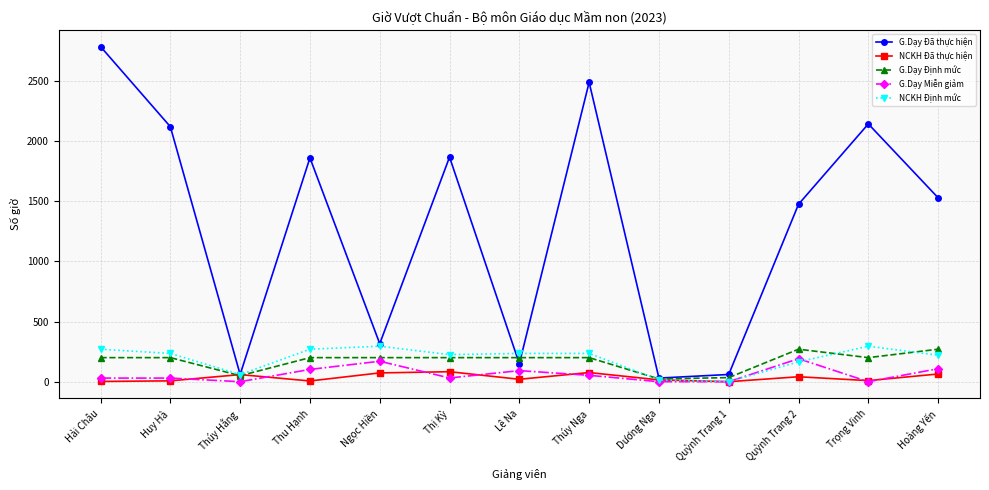

What position from the right is Ngọc Hiền?

9